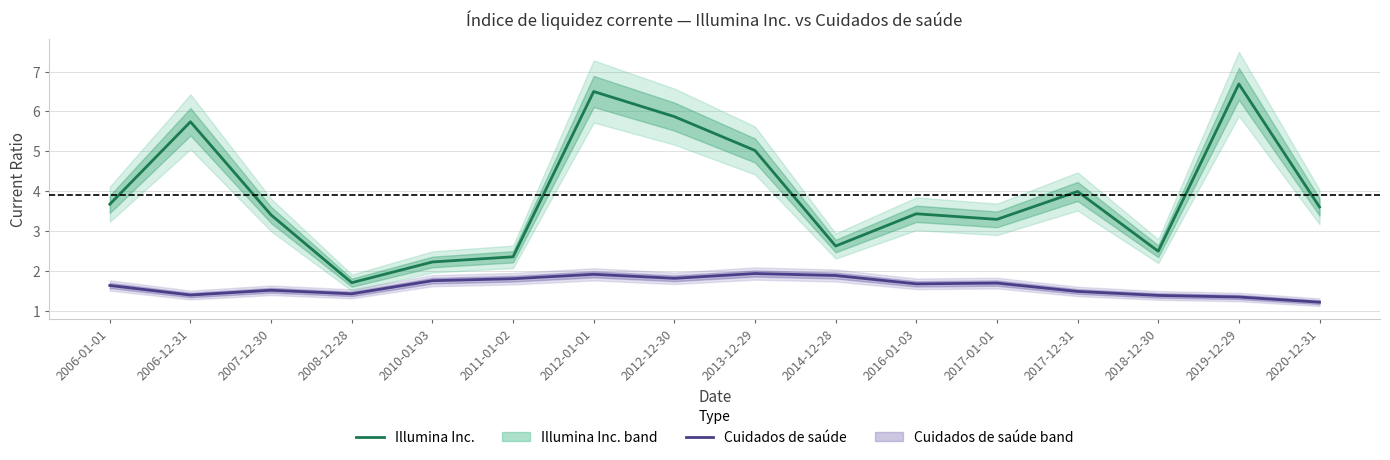

Rank the series by their maximum value, from lowest to highest.

Cuidados de saúde, Illumina Inc.